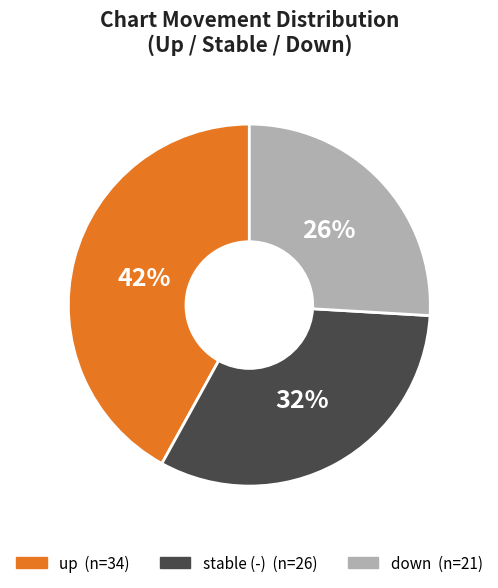

Is there any slice that represents more than half of the pie?

No